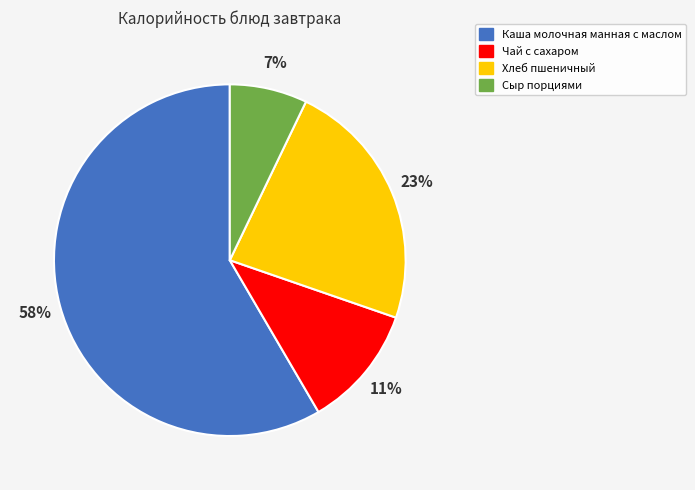

Is there a majority slice in this chart?

Yes